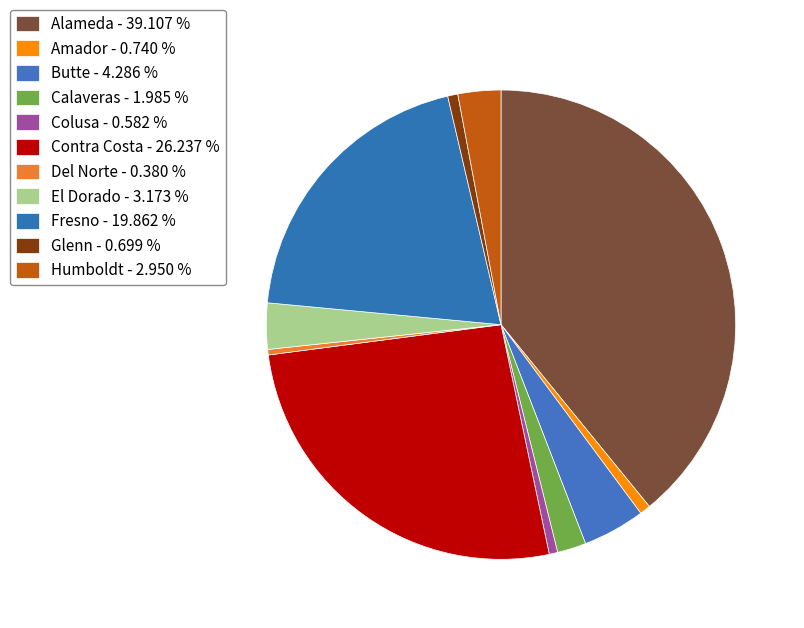

Is it true that Contra Costa is 26% of the pie?

True